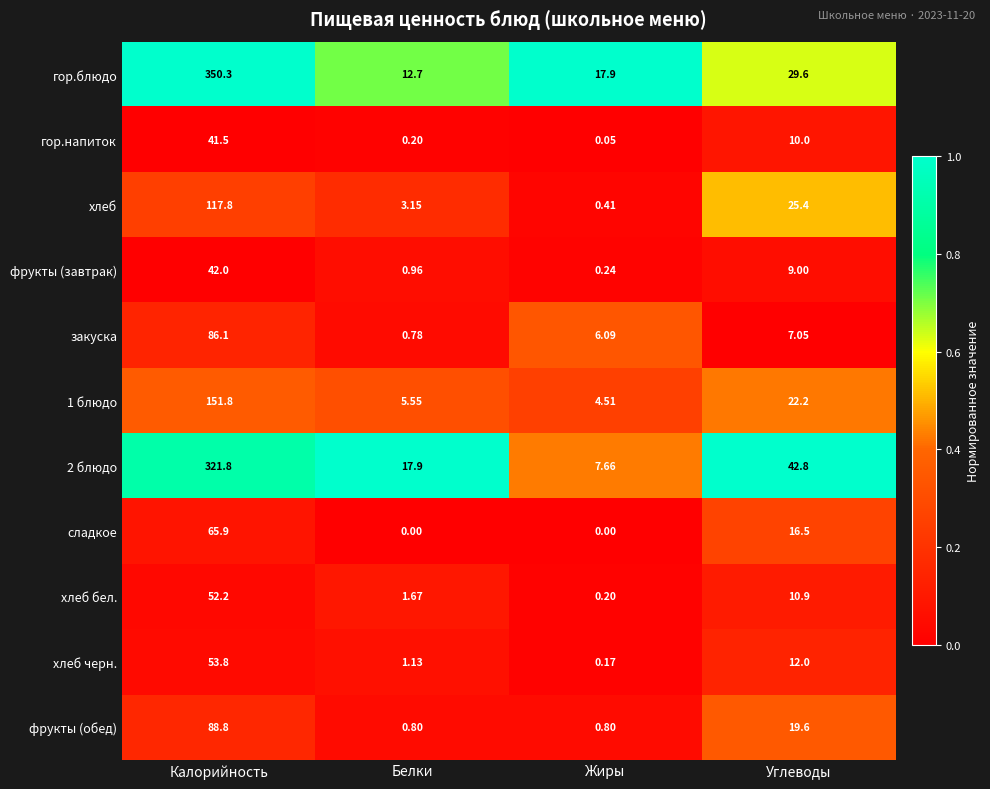

How many series are shown in this chart?

11